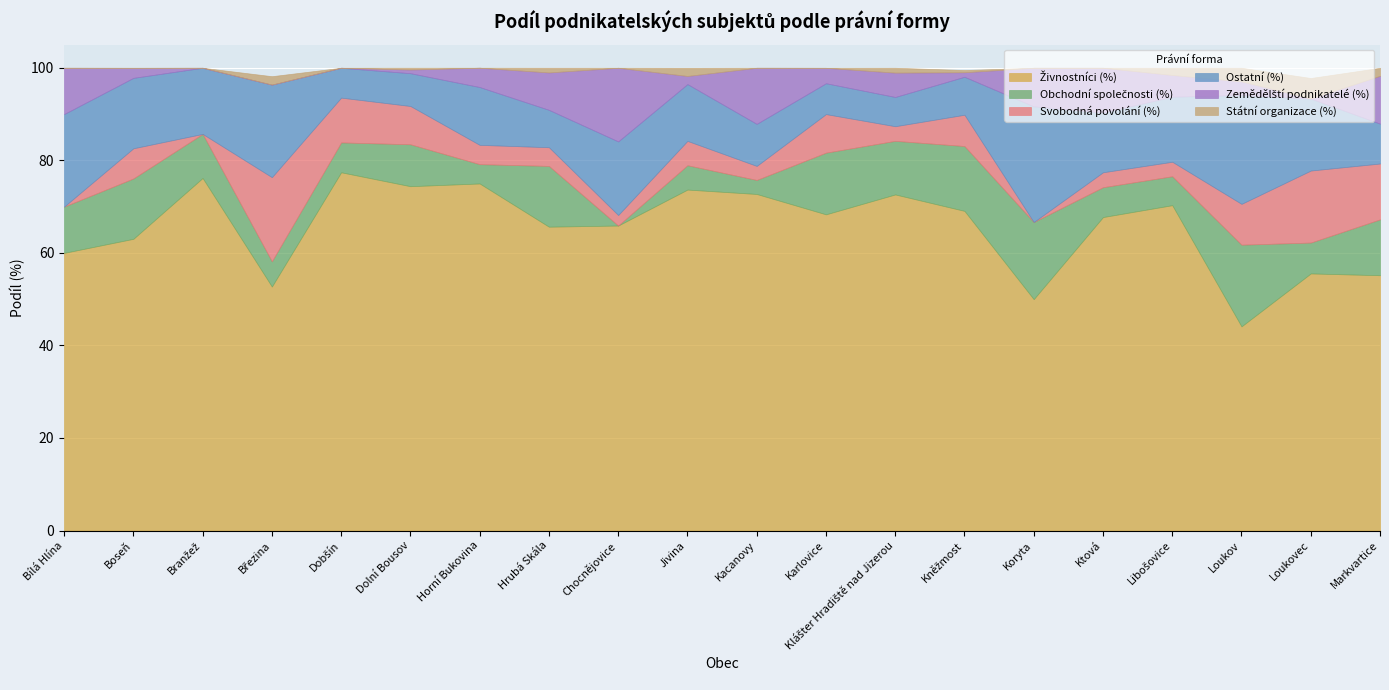

How many intersections are there between Obchodní společnosti (%) and Svobodná povolání (%)?

4